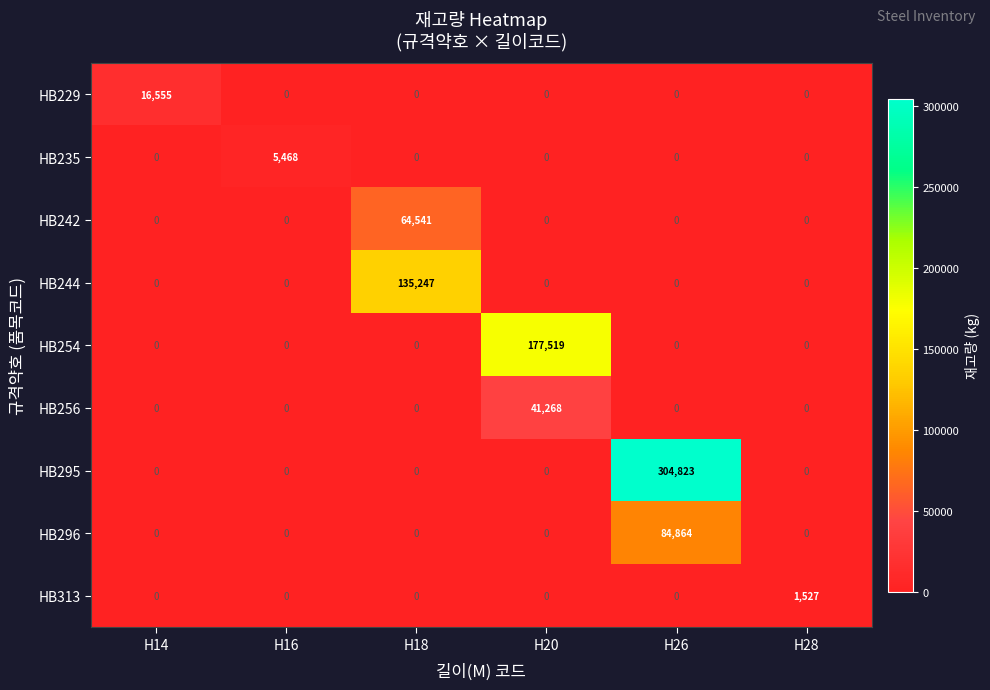

At which category is the sum across all series the highest?

H26